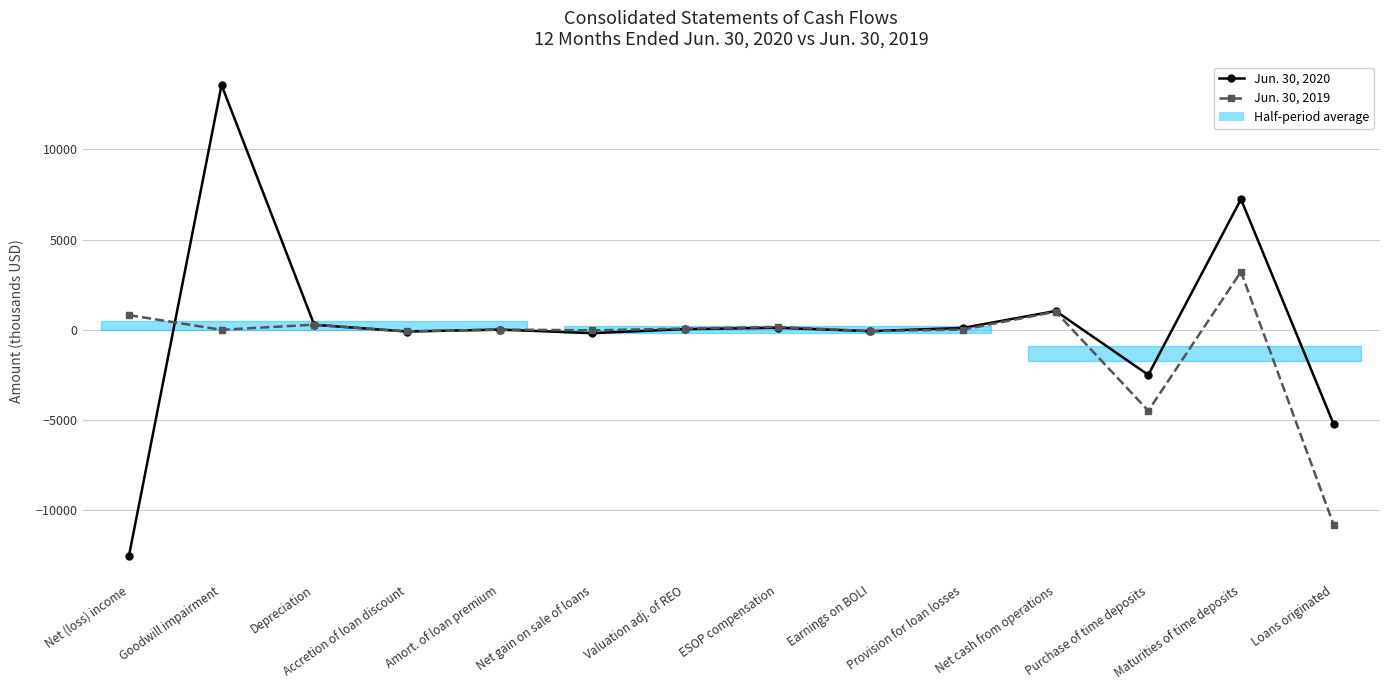

Which has a higher value, Earnings on BOLI or Loans originated?

Earnings on BOLI